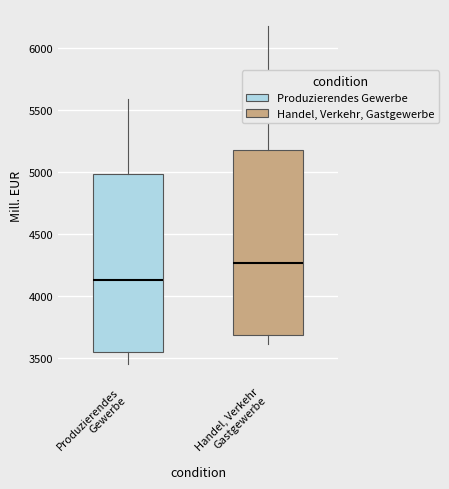

Reading left to right, transcribe this box plot: for each box, give where its median line is, the range the box spans, and where its two whiskers end, as read against the y-axis. The values are not printed on the chart, so give them approximately, as read against the axis.

Produzierendes Gewerbe: median 4150, box 3550 to 5000, whiskers 3450 to 5600
Handel, Verkehr Gastgewerbe: median 4250, box 3700 to 5200, whiskers 3600 to 6200